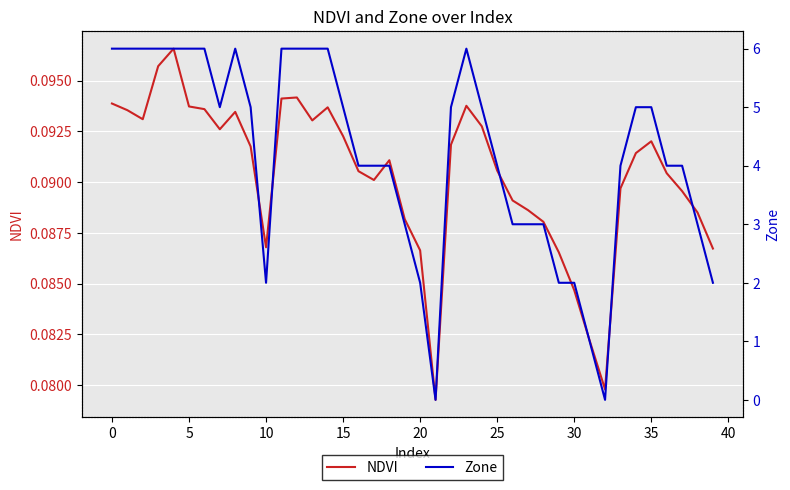

At which label does Zone reach its minimum?

21